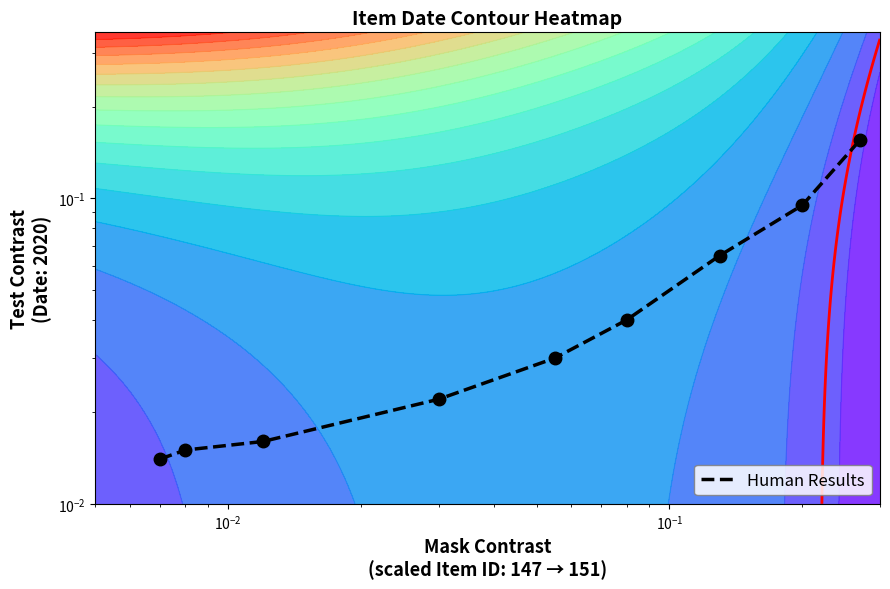

Count the number of categories in the chart.

9